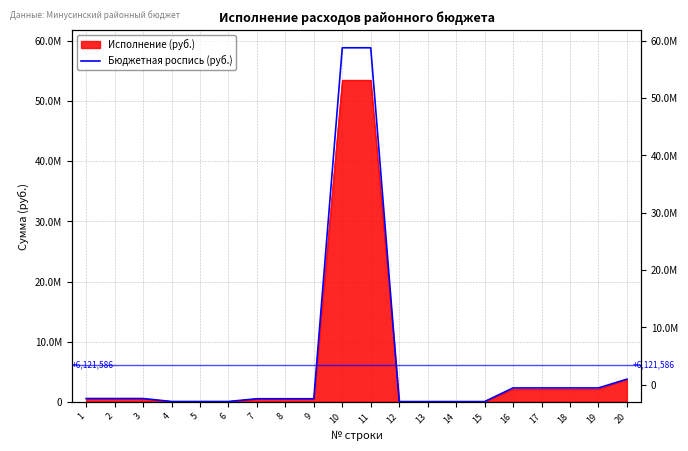

What is the value of the 7th point from the left?

494100.0